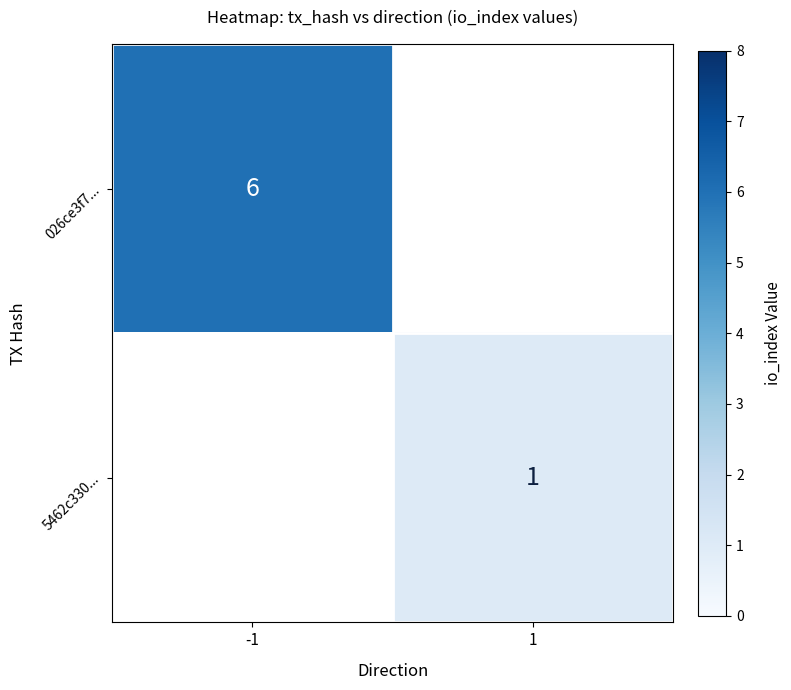

Is it true that 026ce3f7... equals 10 at -1?

False